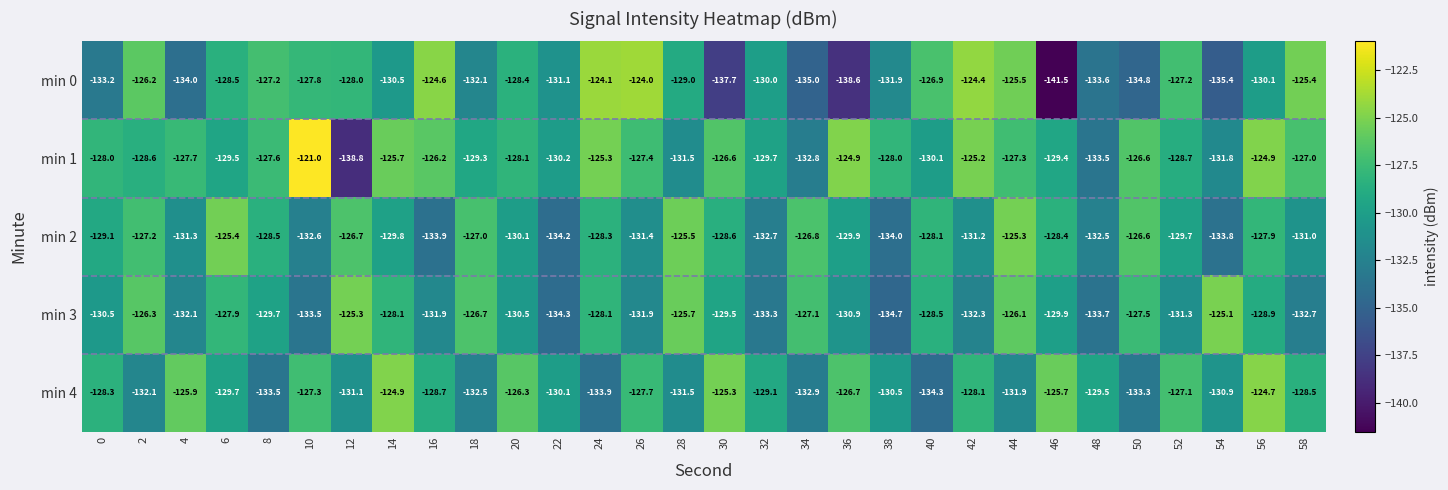

What is the greatest value displayed?

-121.0